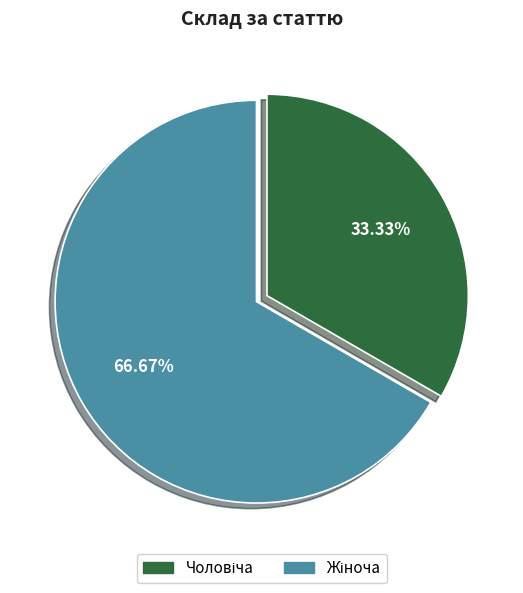

Is there a majority slice in this chart?

Yes